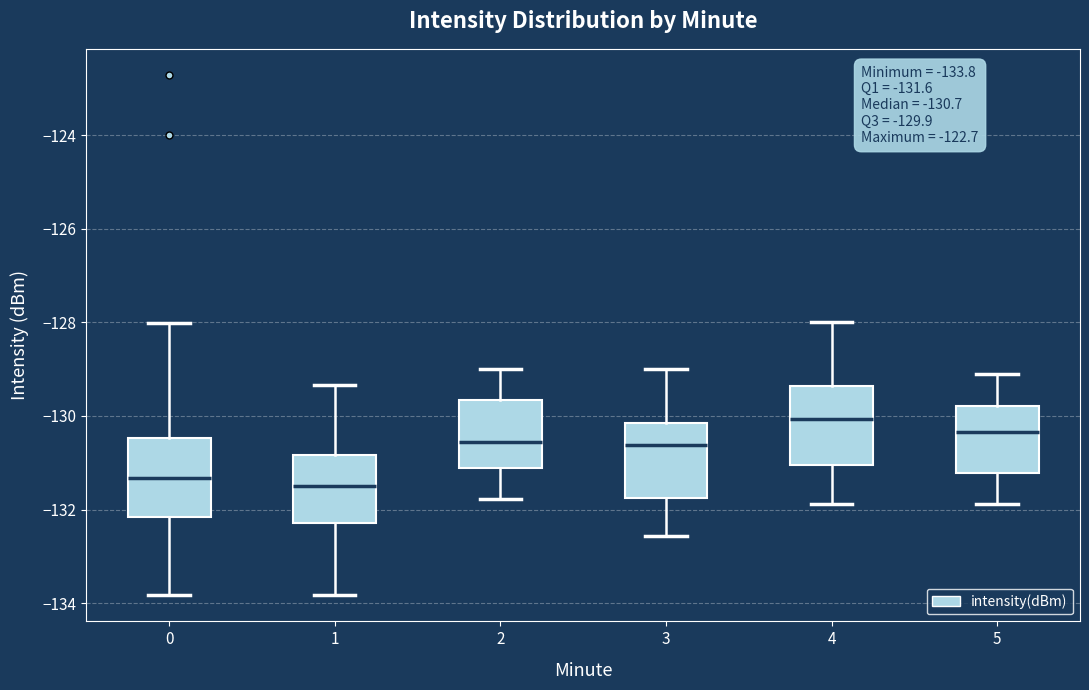

Which box's median line is the highest?

4